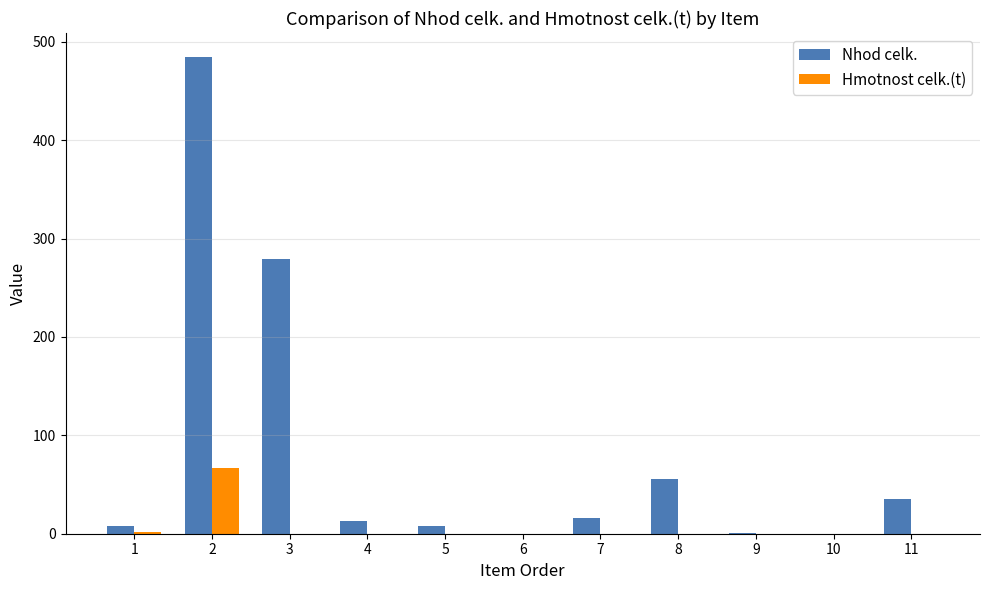

How many categories are shown in the chart?

11